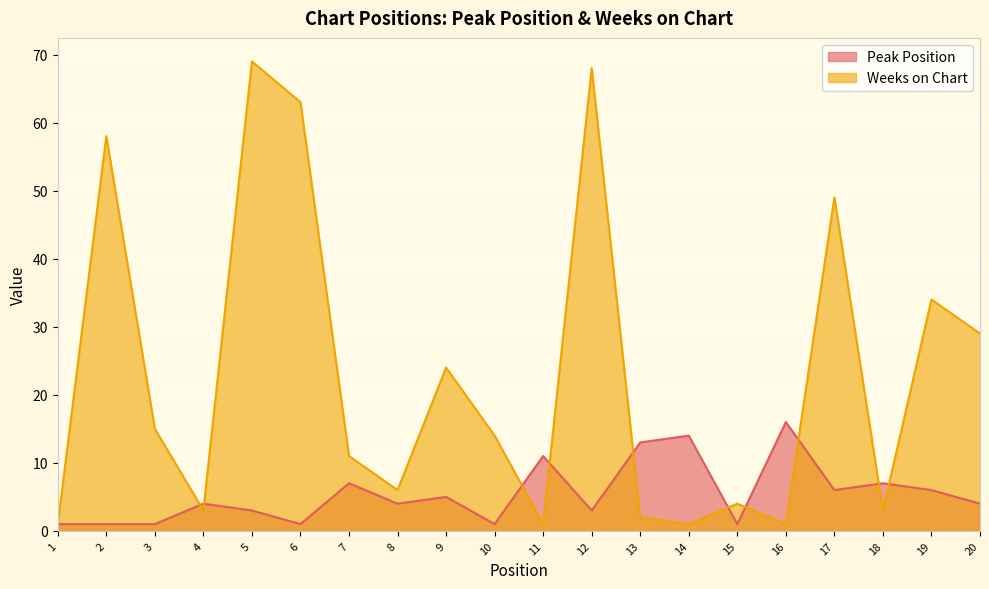

Reading left to right, extract all data points from this chart.

Peak Position: 1	1	1	4	3	1	7	4	5	1	11	3	13	14	1	16	6	7	6	4
Weeks on Chart: 1	58	15	3	69	63	11	6	24	14	1	68	2	1	4	1	49	3	34	29